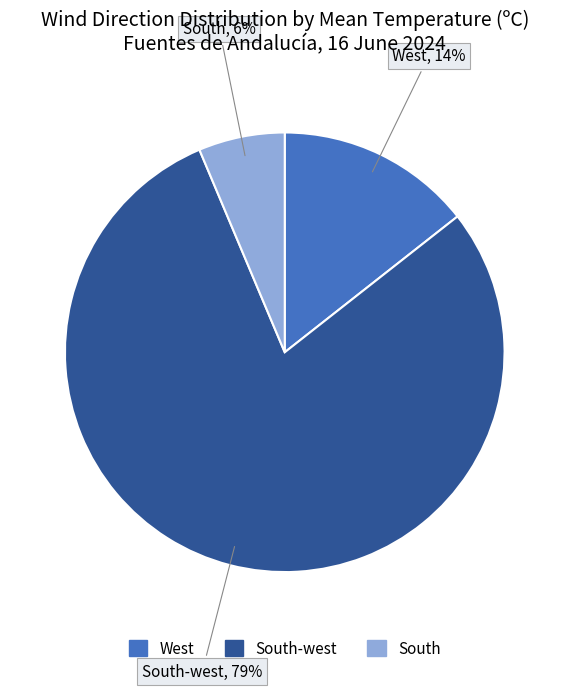

To the nearest percent, what is the average slice percentage?

33%